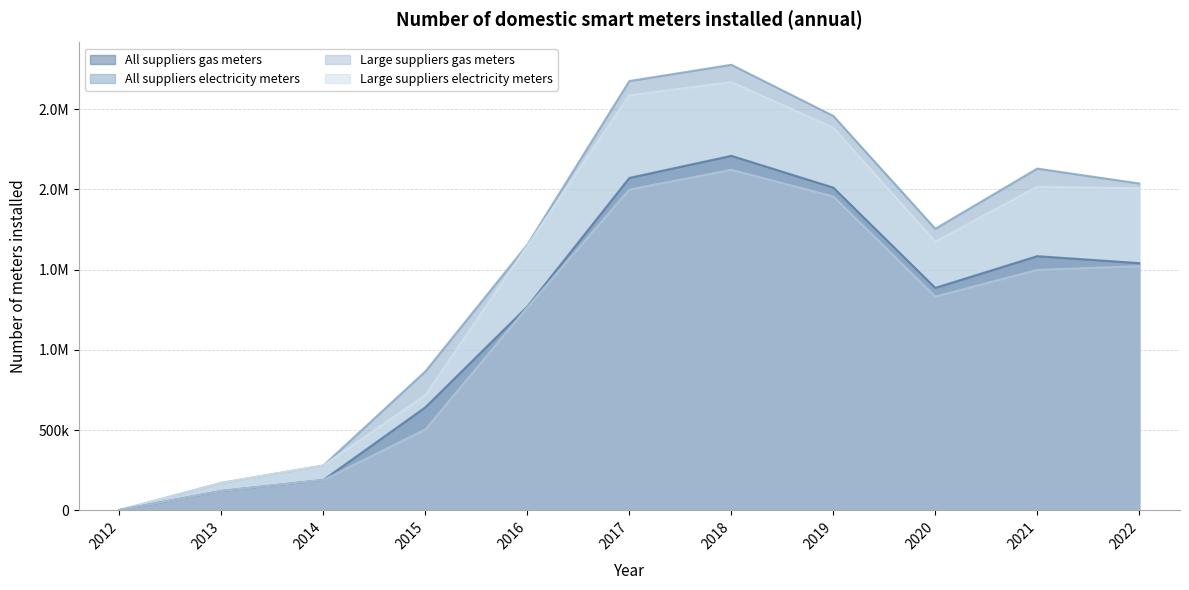

Rank the series by their maximum value, from lowest to highest.

Large suppliers gas meters, All suppliers gas meters, Large suppliers electricity meters, All suppliers electricity meters